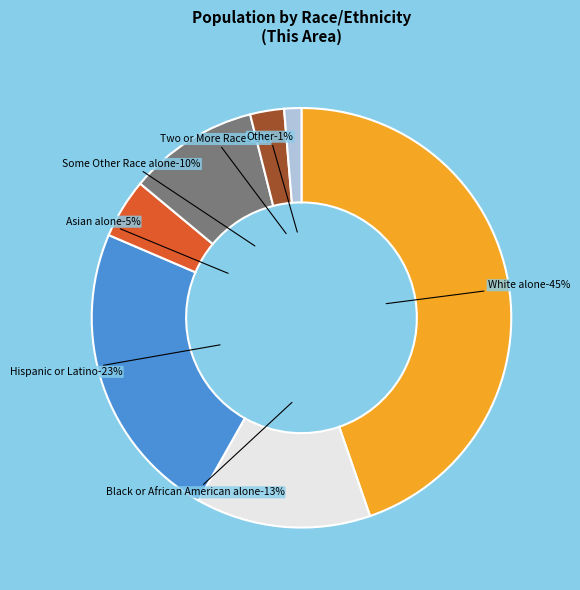

Which slice is the smallest?

Other